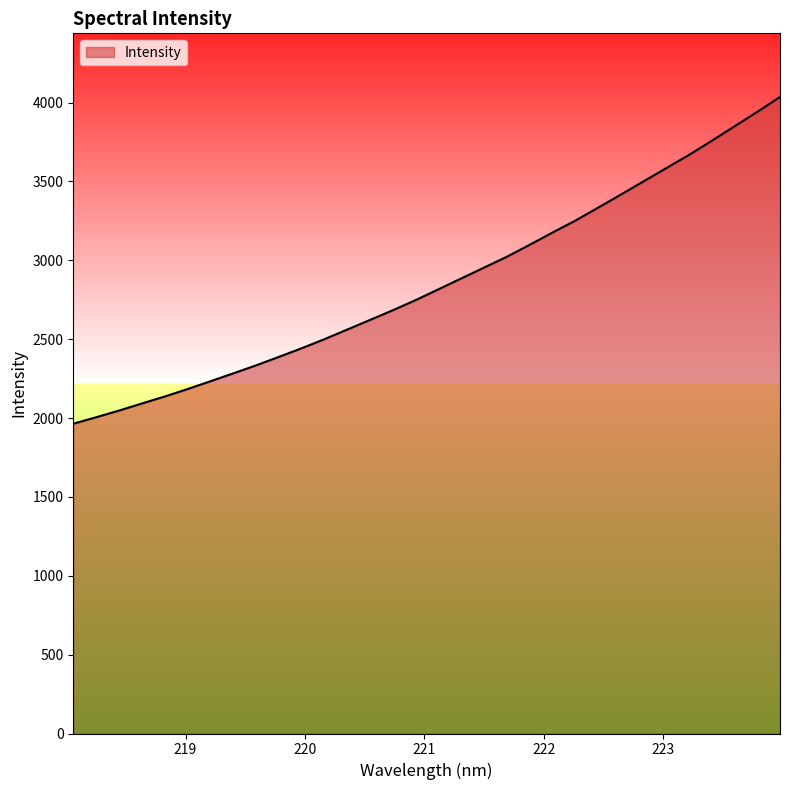

What is the maximum value shown in the chart?

4035.3